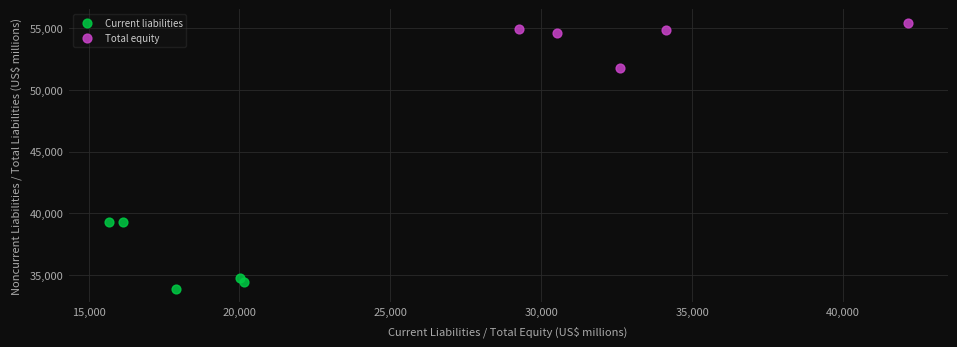

Which series has the widest spread of Y values?

Current liabilities